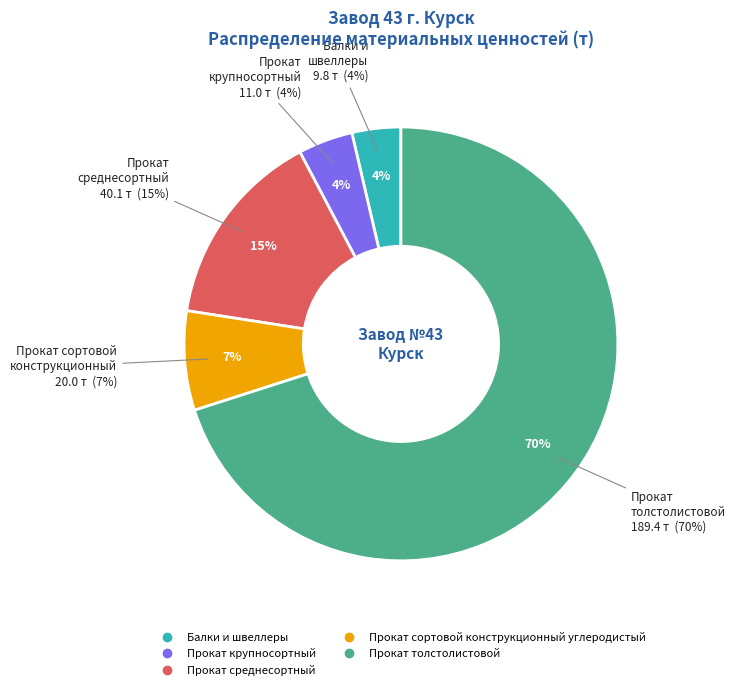

What is the total percentage of Балки и швеллеры and Прокат сортовой конструкционный углеродистый?

11.0%